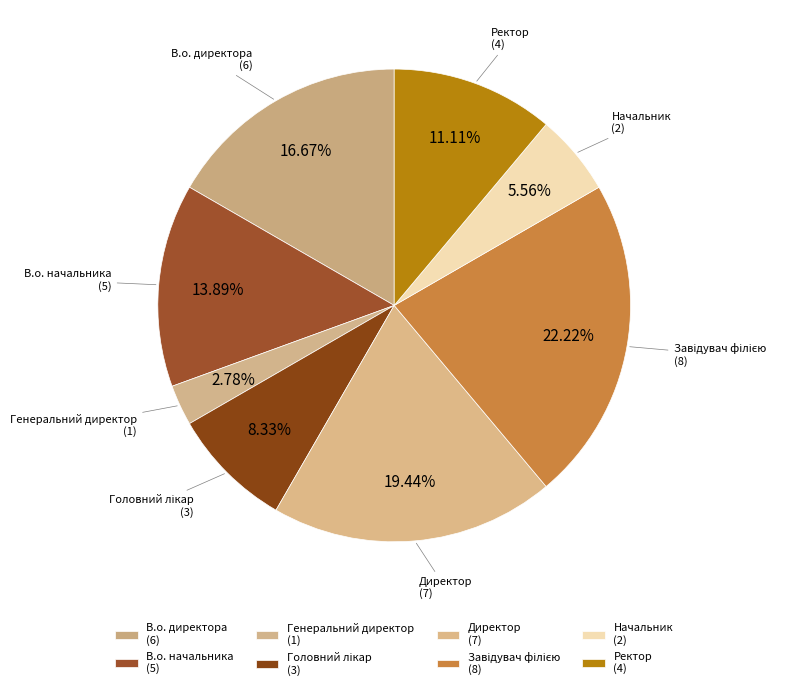

How many segments does this pie chart have?

8